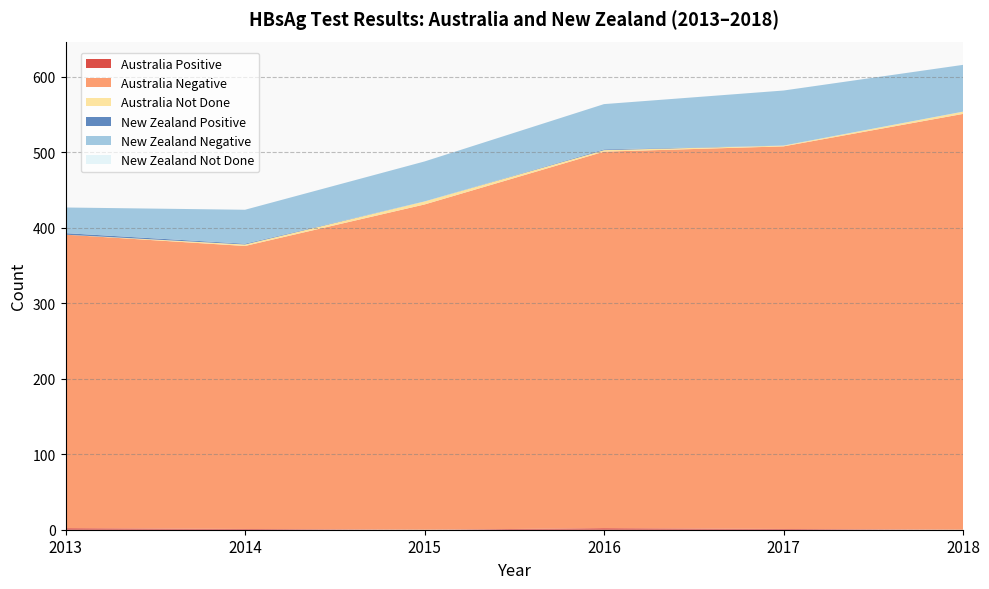

Reading left to right, extract all data points from this chart.

Australia Positive: 2	1	0	2	1	0
Australia Negative: 389	375	431	499	507	551
Australia Not Done: 0	2	4	2	1	3
New Zealand Positive: 2	1	0	1	0	0
New Zealand Negative: 34	45	53	60	73	62
New Zealand Not Done: 0	0	0	0	0	0